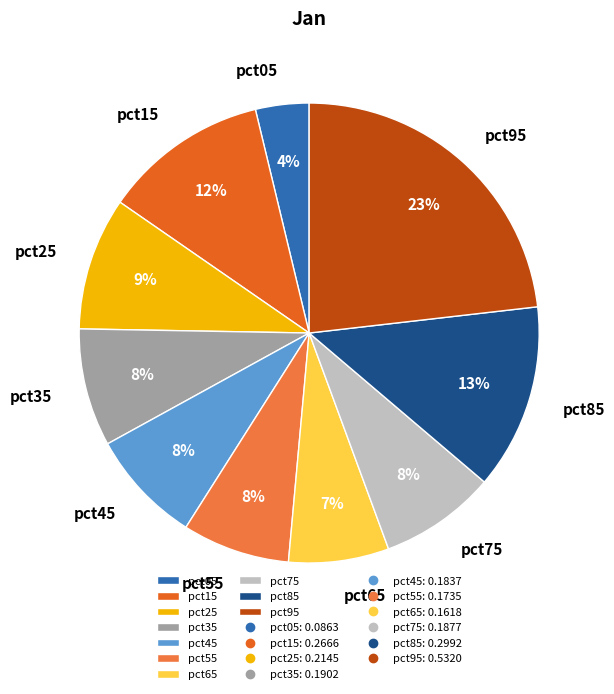

Combined, do pct75 and pct05 account for over 50%?

No